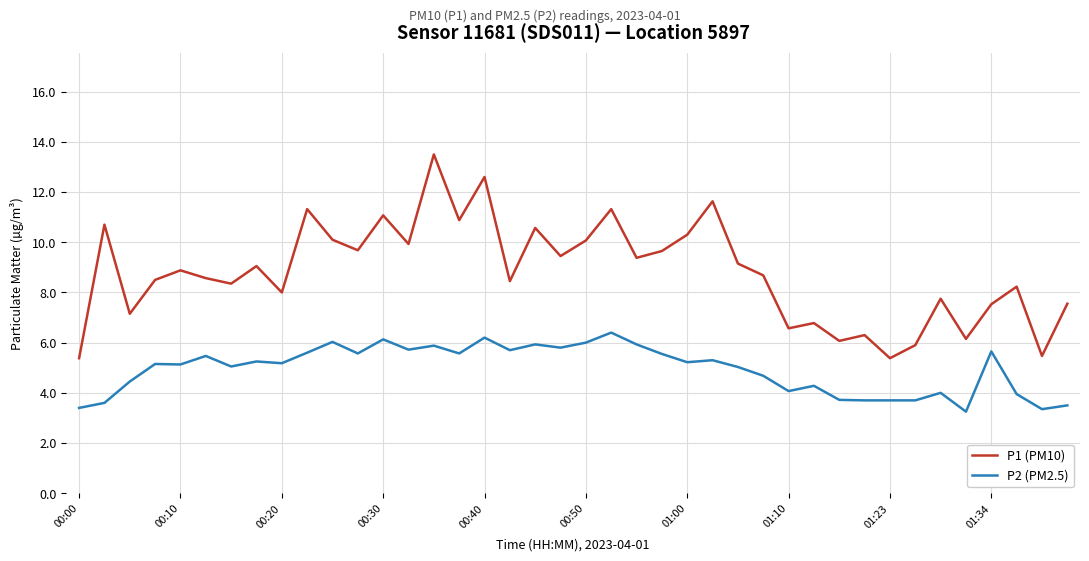

Which series has the largest range (max minus min)?

P1 (PM10)